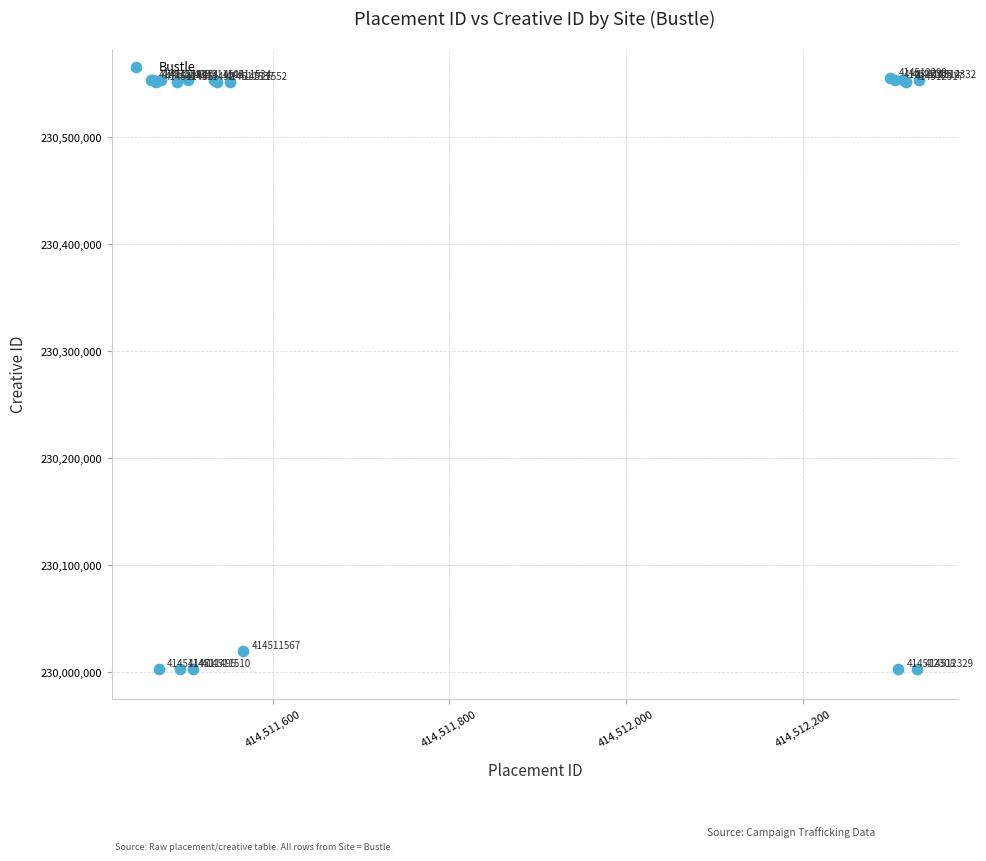

What Y value in the scatter plot is closest to 230278710?

230019806